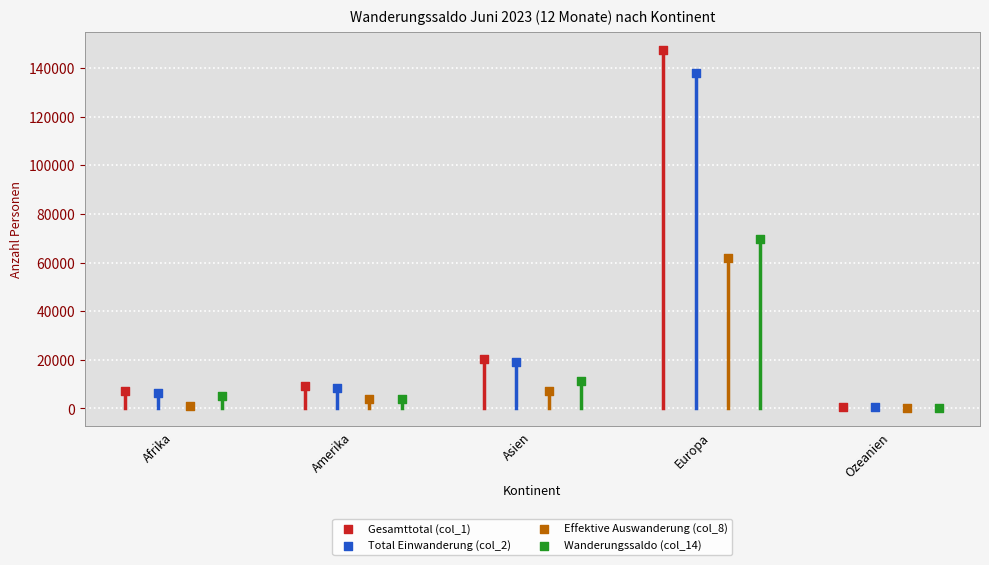

Which series contains the highest Y value?

Gesamttotal (col_1)